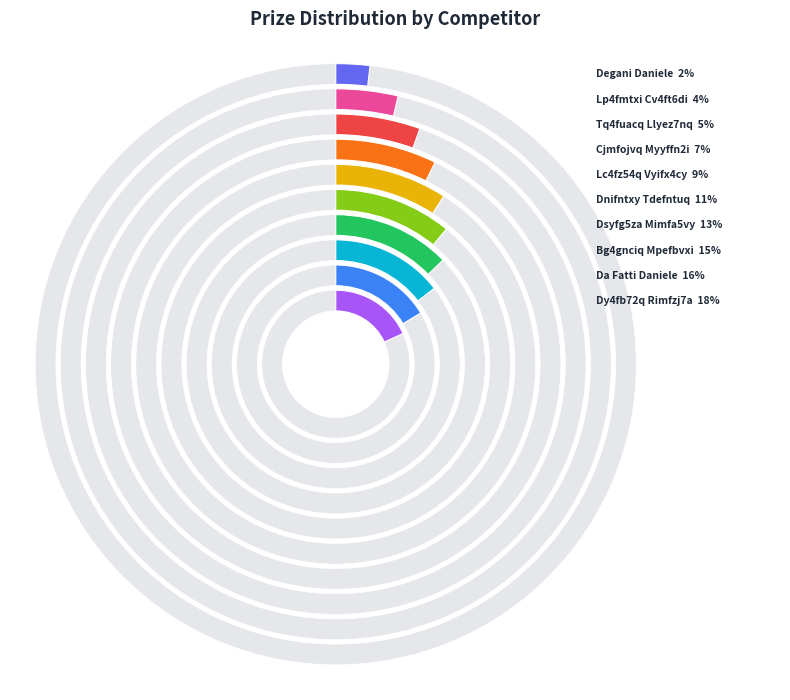

To the nearest percent, what is the average slice percentage?

10%